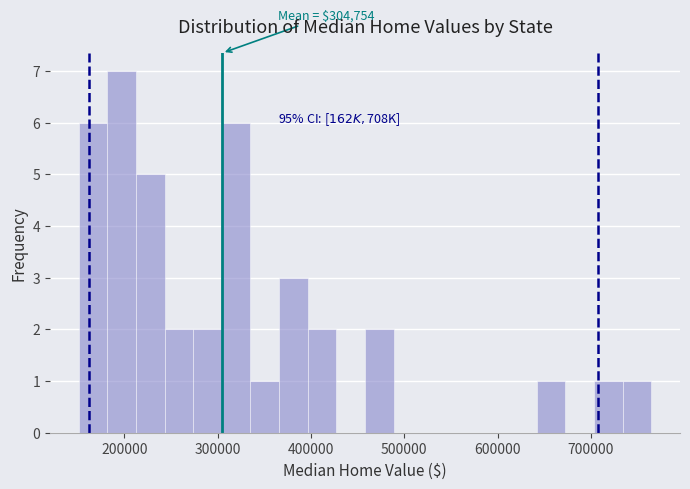

Around what value on the x-axis is the tallest bar? Give the approximate position of its centre, as read against the axis.

200000